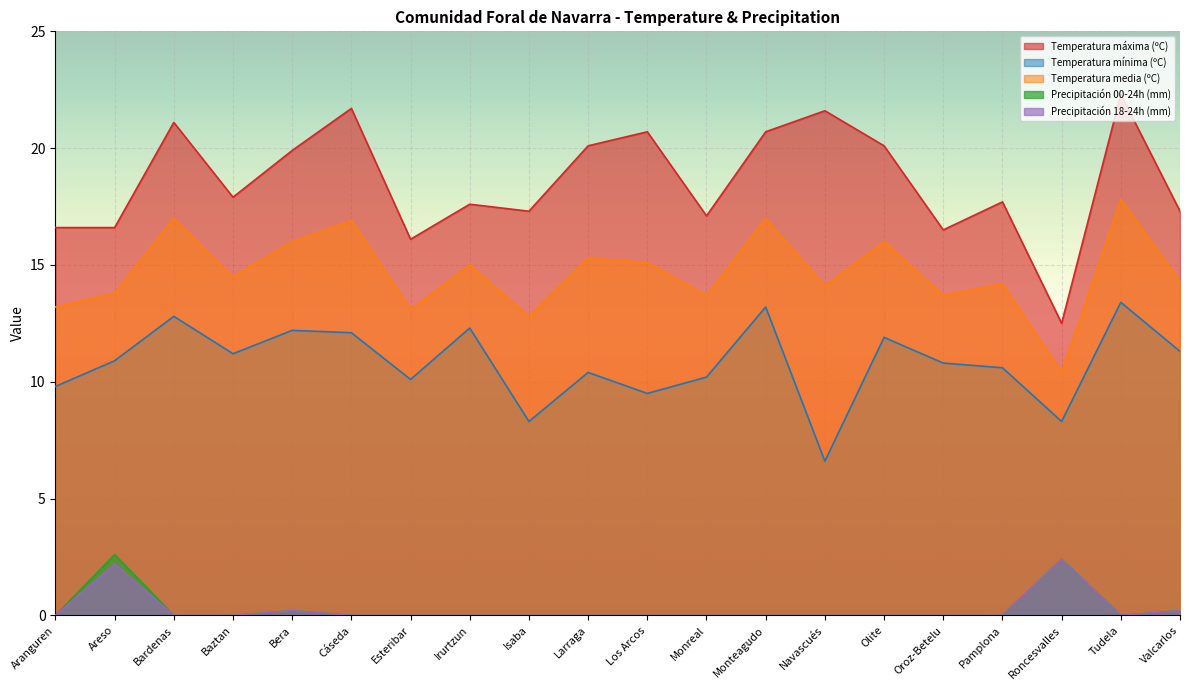

What is the value of the Temperatura media (ºC) point at the 12th from the left?

13.7